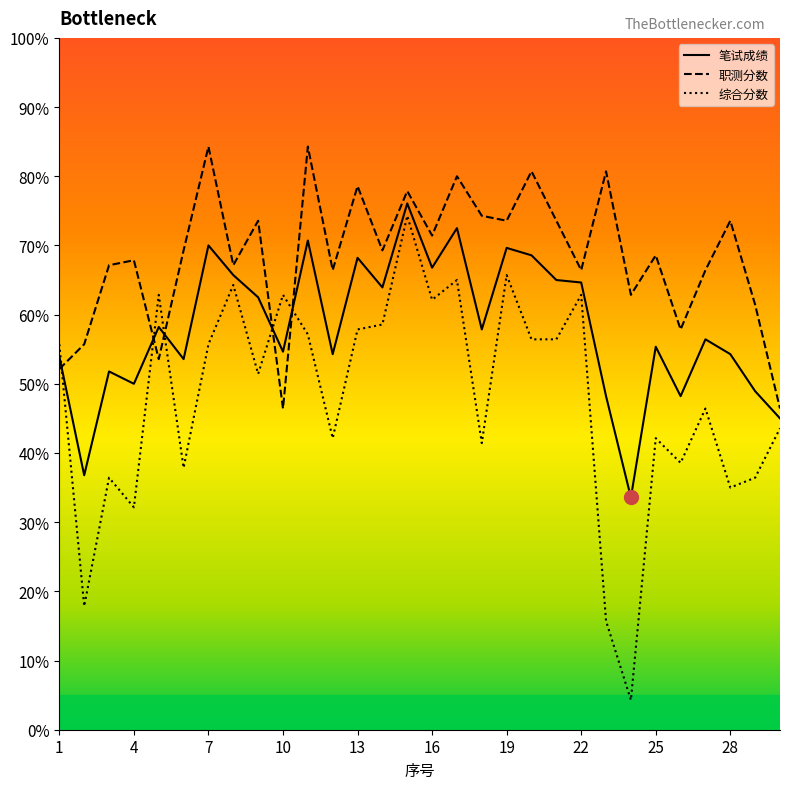

What is the lowest value of the 职测分数 series?

46.4